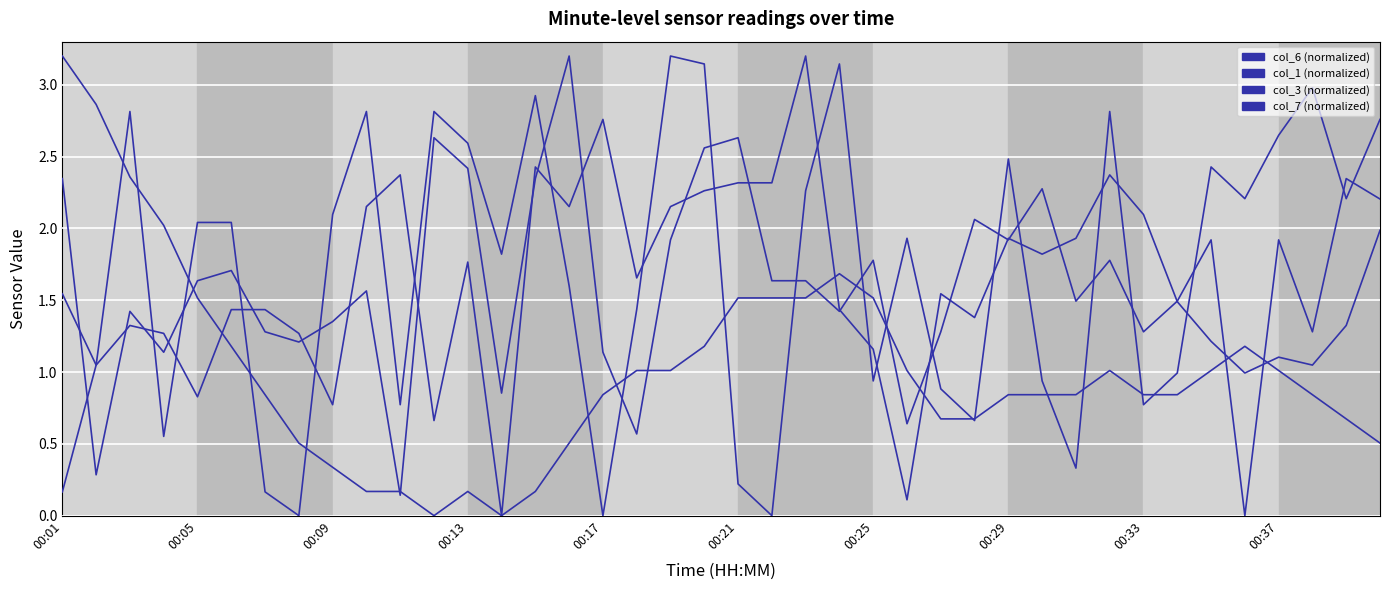

Is this an area chart (filled region under the line)?

No